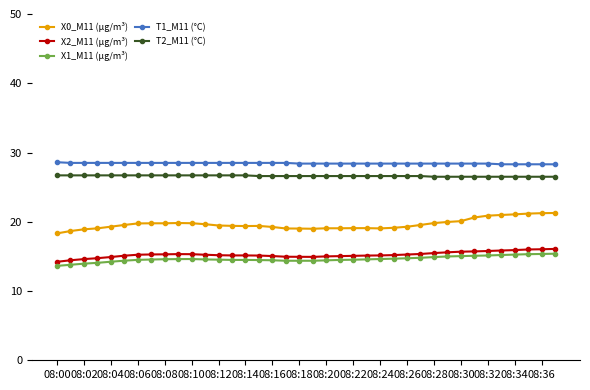

What is the difference between the maximum and second lowest values in the X2_M11 (μg/m³) series?

1.6